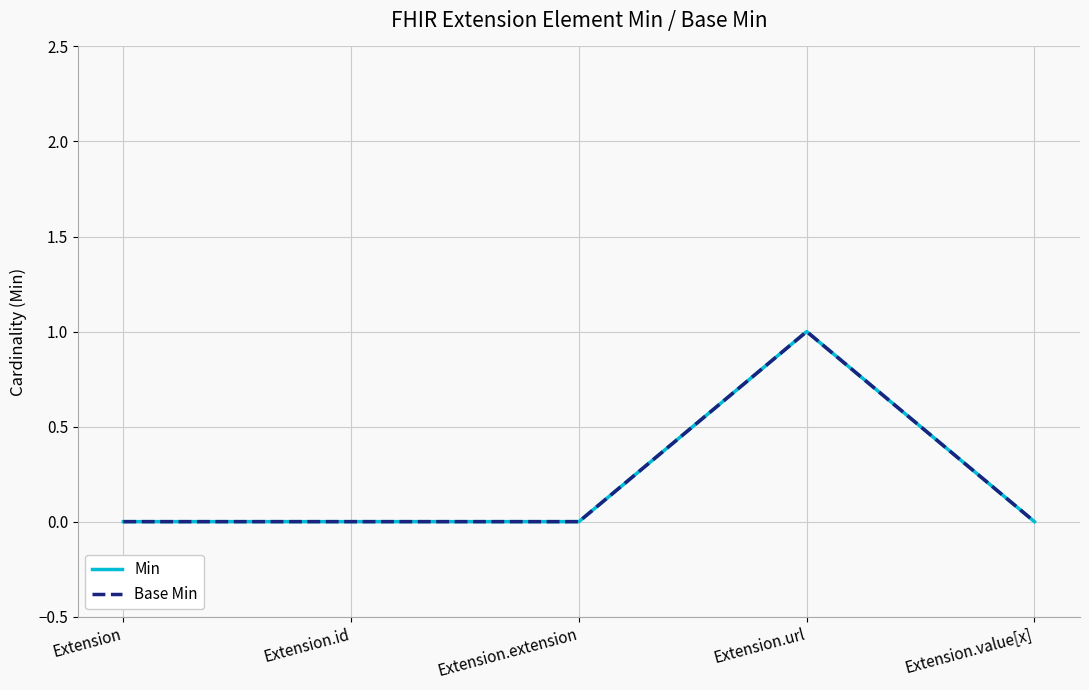

Does the chart display data point markers on the line(s)?

No